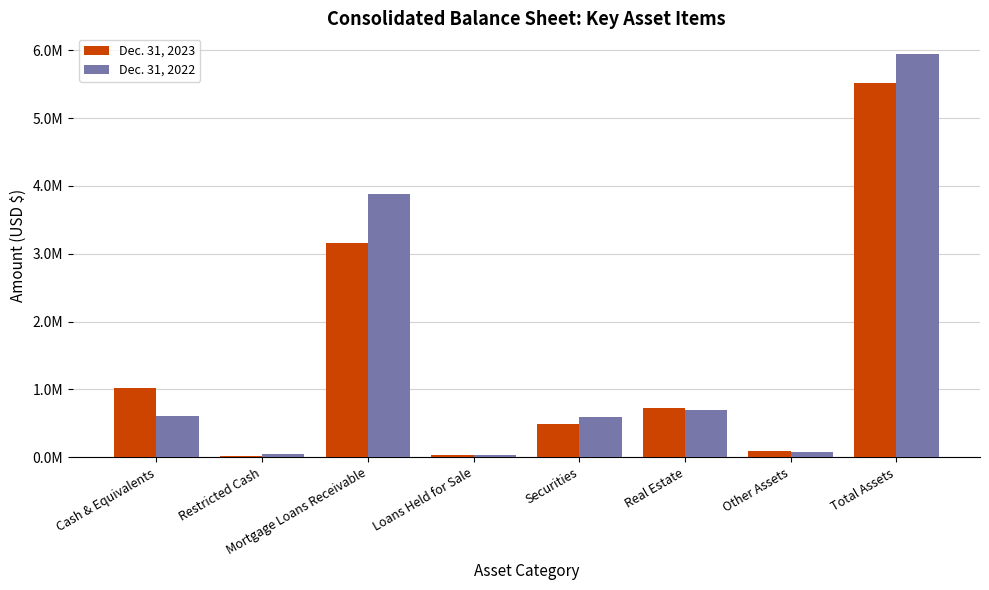

Are the bars horizontal?

No